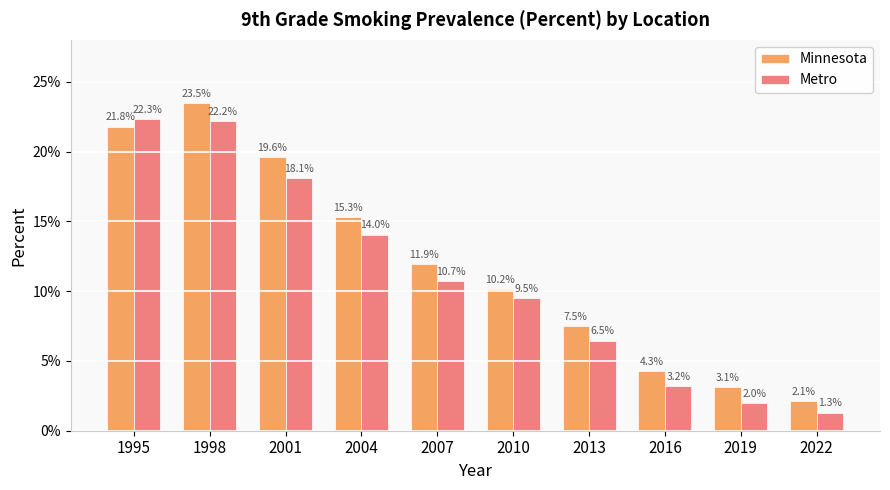

Reading left to right, transcribe all the data shown in this chart.

Minnesota: 0.2	0.2	0.2	0.2	0.1	0.1	0.1	0.0	0.0	0.0
Metro: 0.2	0.2	0.2	0.1	0.1	0.1	0.1	0.0	0.0	0.0